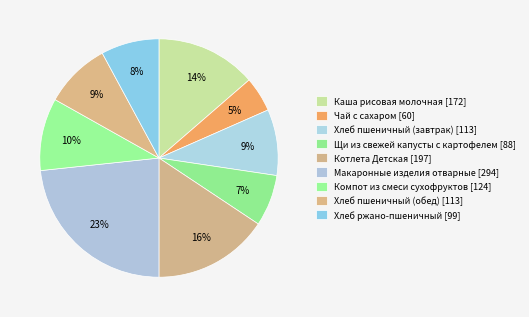

To the nearest percent, what is the difference between the largest and smallest slice percentages?

19%